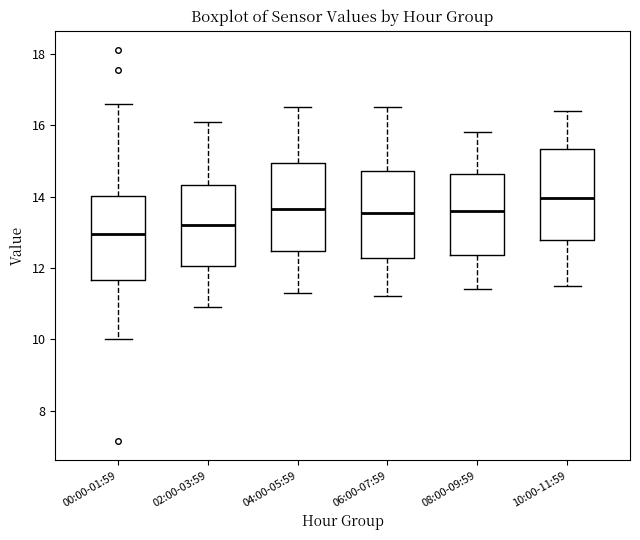

Where does the lower whisker of the box for 10:00-11:59 end on the y-axis? The values are not printed on the chart, so give them approximately, as read against the axis.

11.6